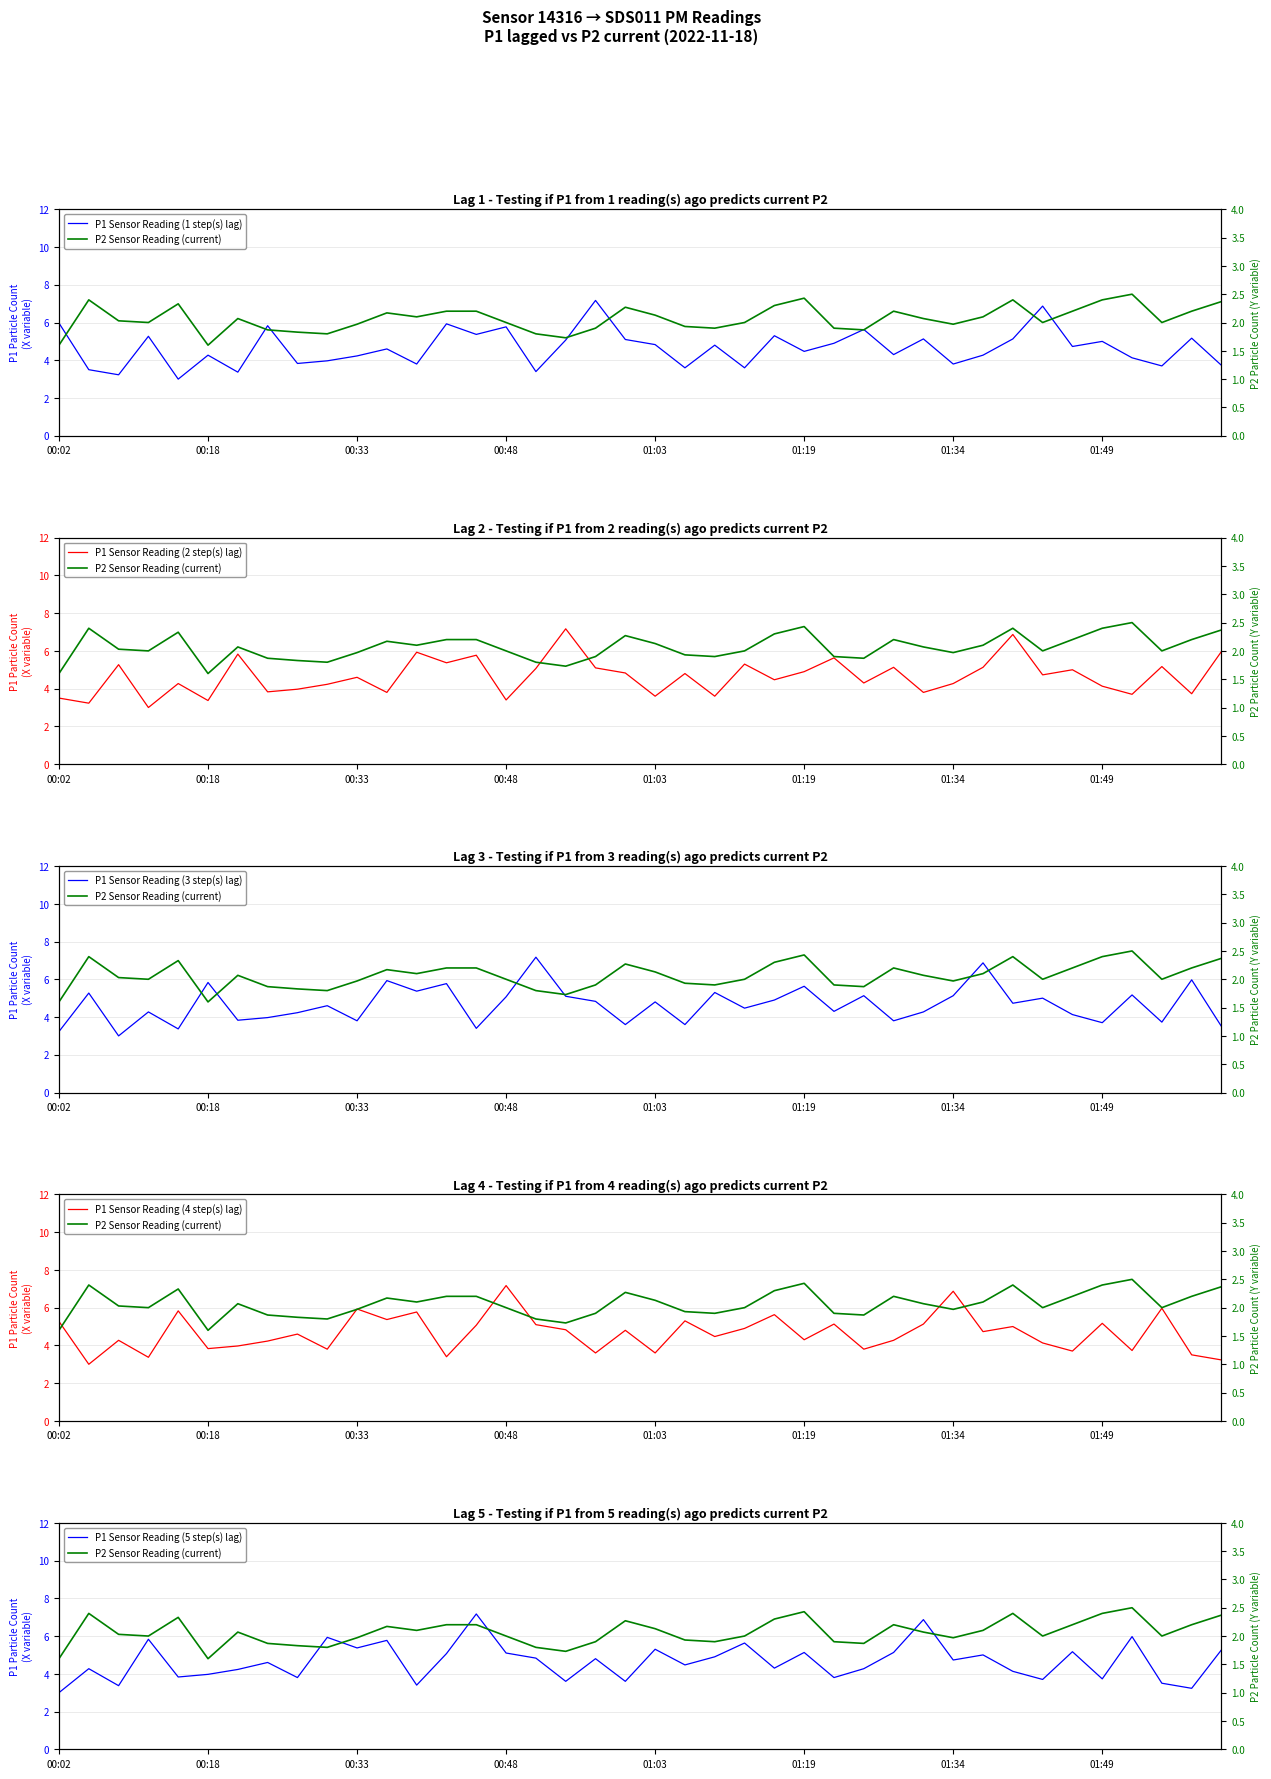

The value of P2 Sensor Reading (current) at 11 is 1.2. True or false?

False